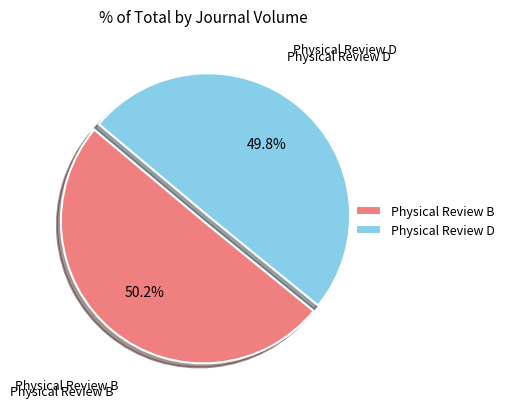

To the nearest percent, what is the average slice percentage?

50%